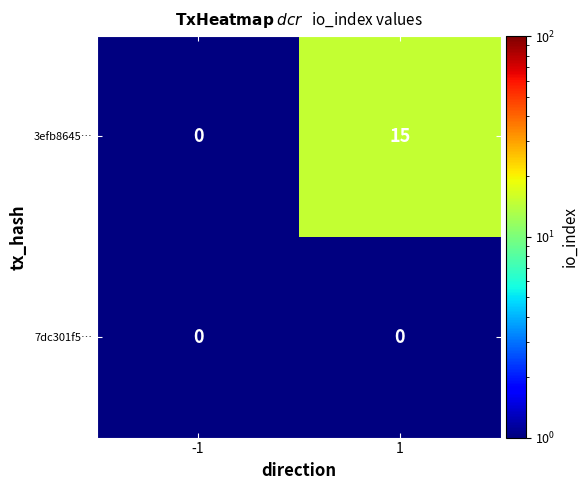

Reading left to right, what are all the values shown in this chart?

3efb8645…: -1=0	1=15
7dc301f5…: -1=0	1=0